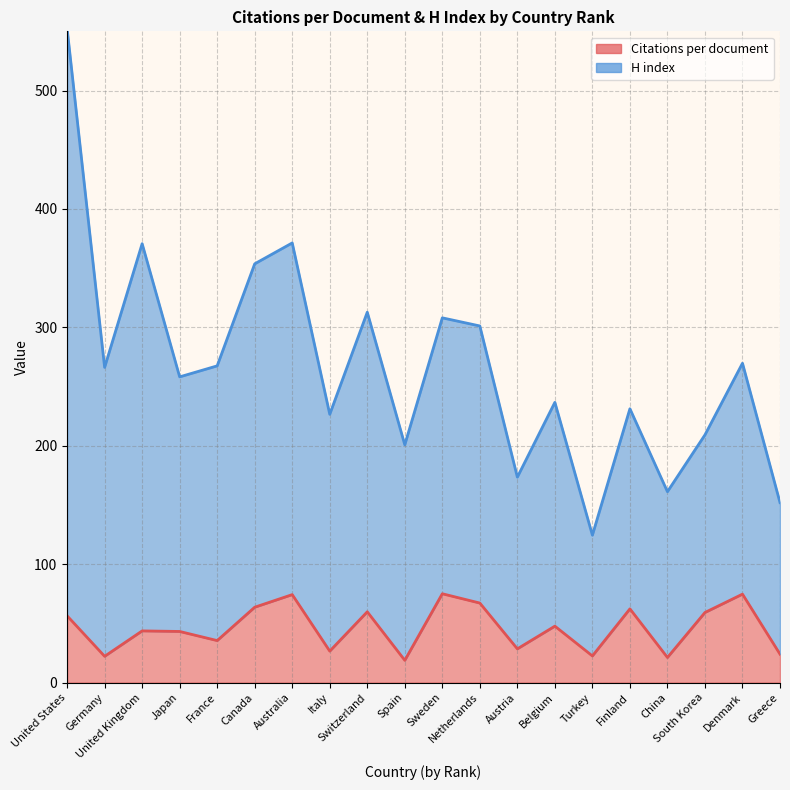

List the series in order of their peak value, lowest first.

Citations per document, H index